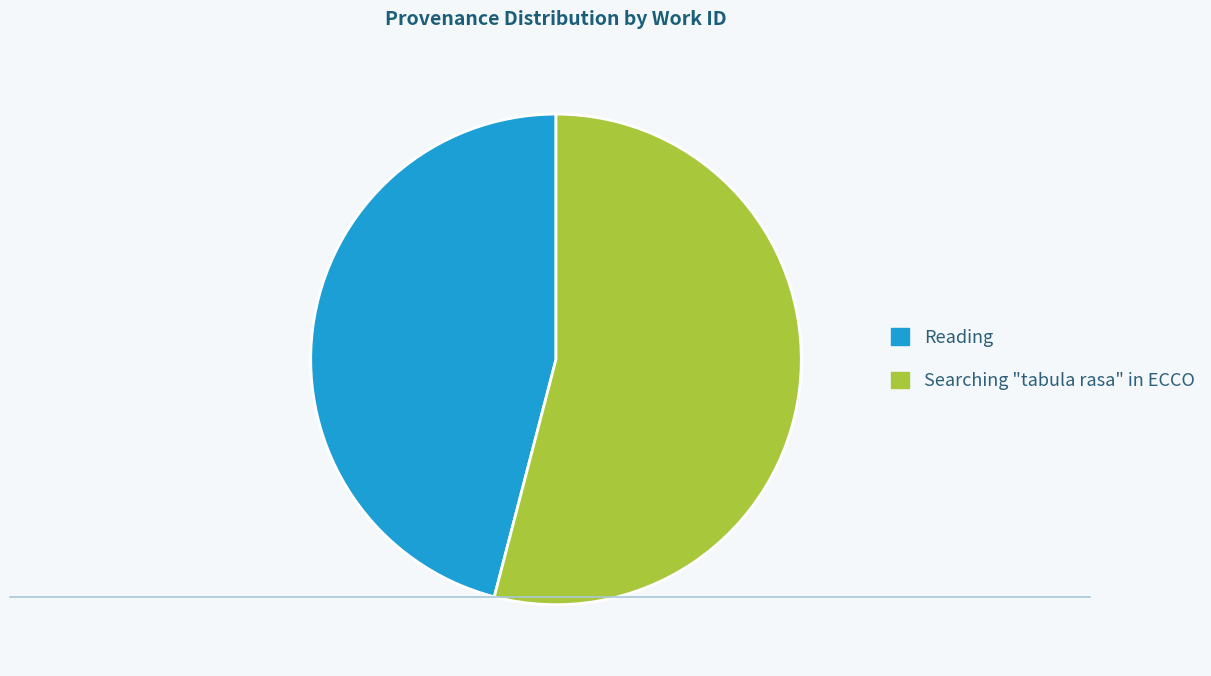

How many segments does this pie chart have?

2